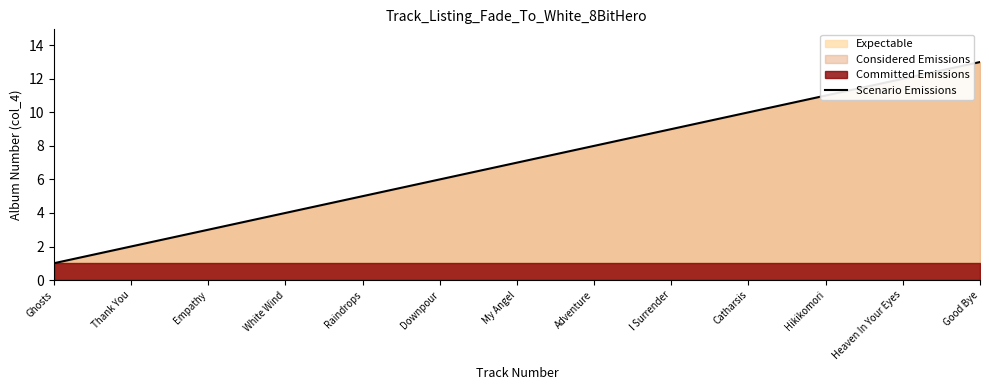

Reading left to right, extract all data points from this chart.

Ghosts=1	Thank You=2	Empathy=3	White Wind=4	Raindrops=5	Downpour=6	My Angel=7	Adventure=8	I Surrender=9	Catharsis=10	Hikikomori=11	Heaven In Your Eyes=12	Good Bye=13